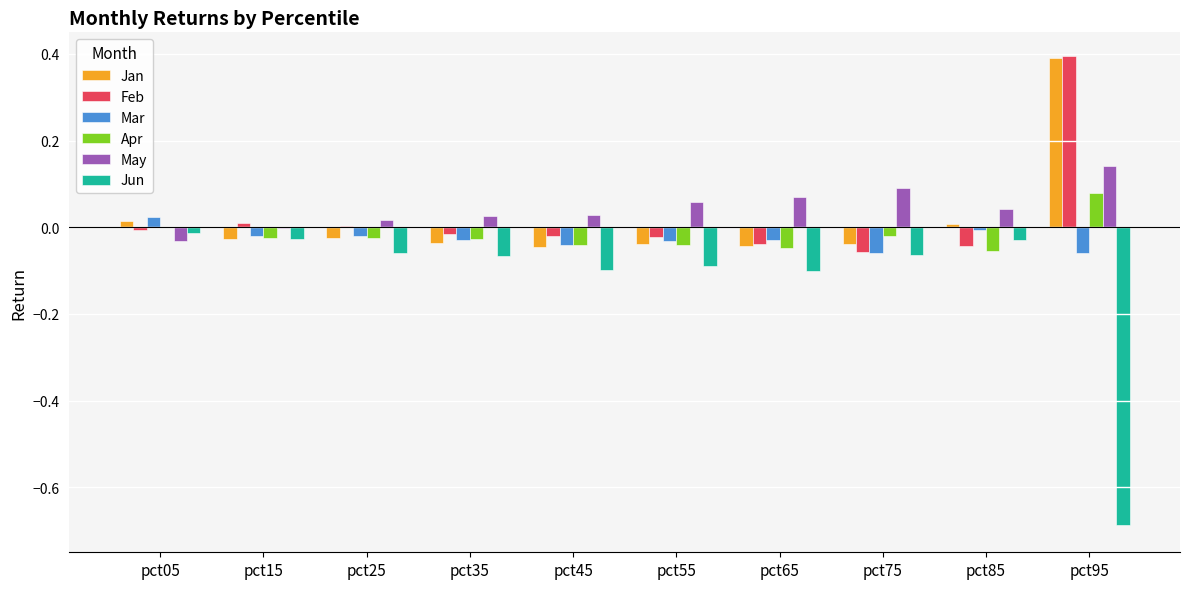

How many data points does each series have?

10